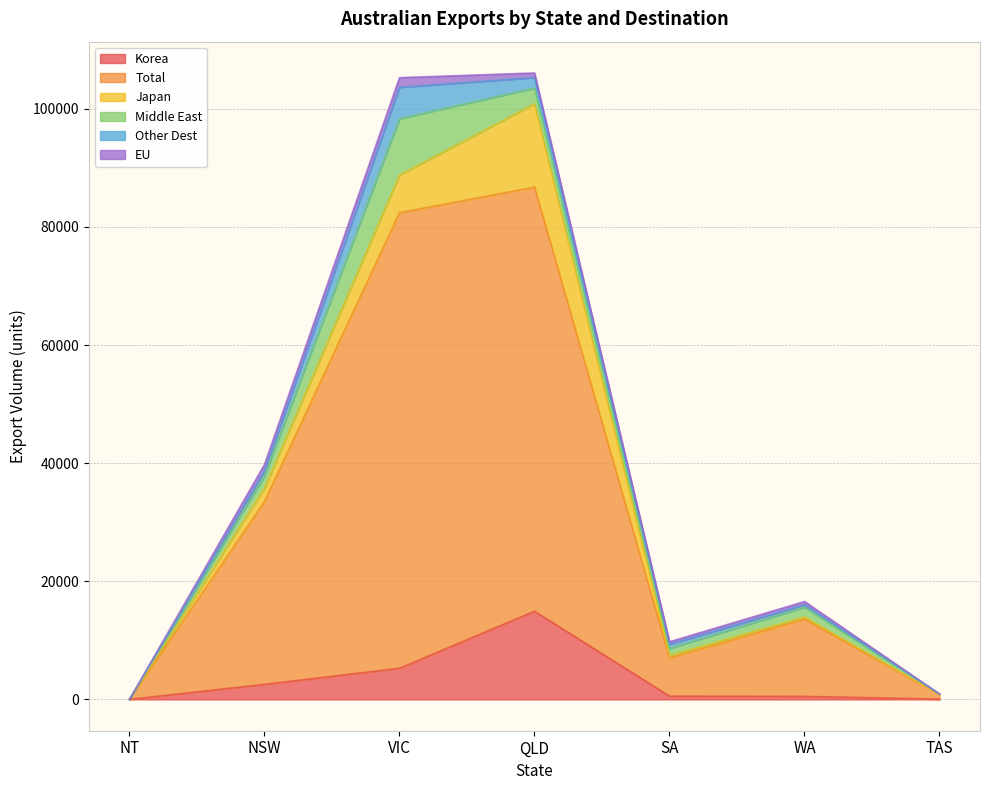

Is the value of Other Dest at QLD greater than the value of Japan at QLD?

No